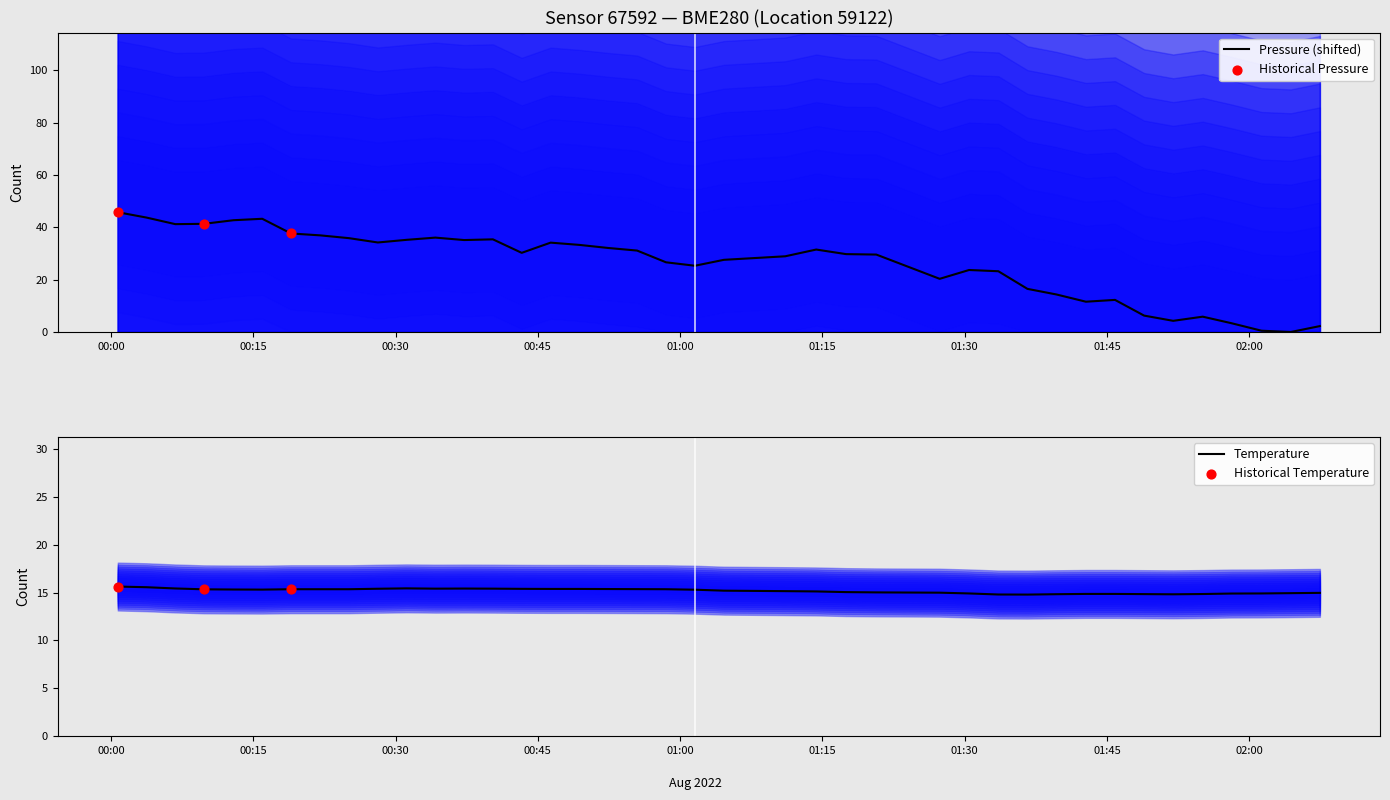

At which category is the sum across all series the highest?

00:00